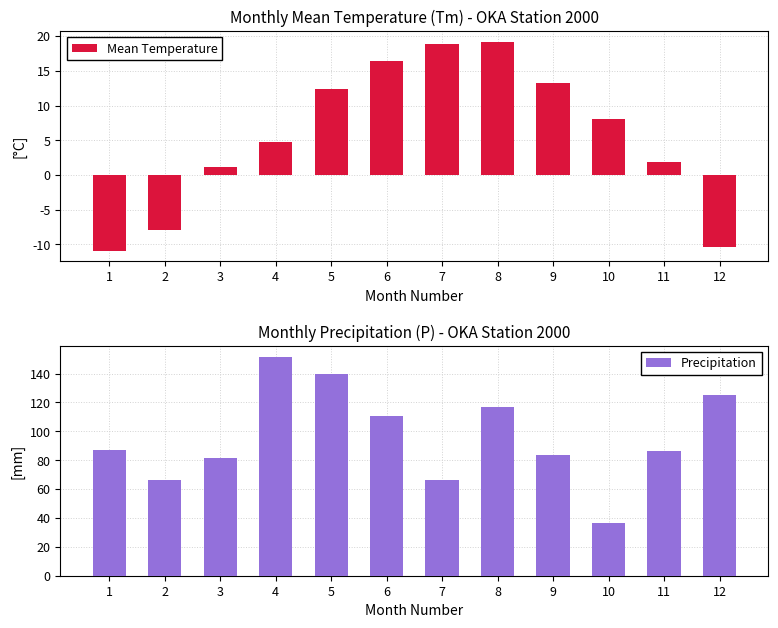

What are all the series names shown in the legend?

Mean Temperature, Precipitation